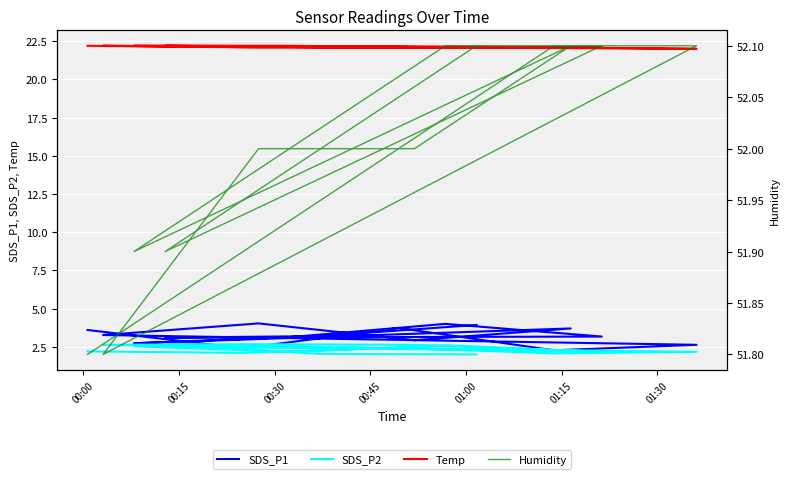

At which label does SDS_P1 first exceed 3?

00:00